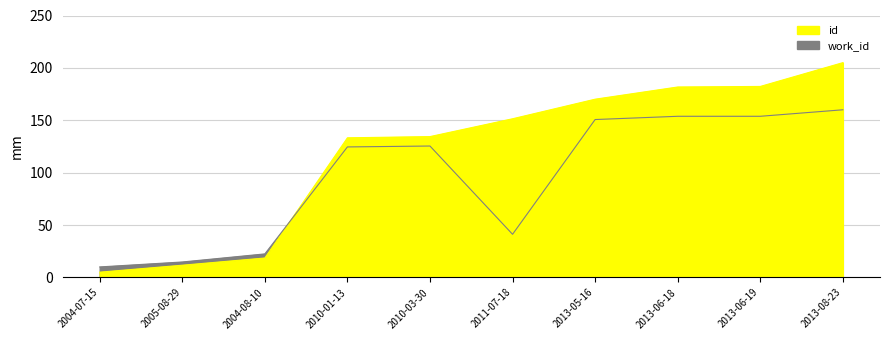

What is the difference between the maximum and minimum values in the work_id series?

150.0